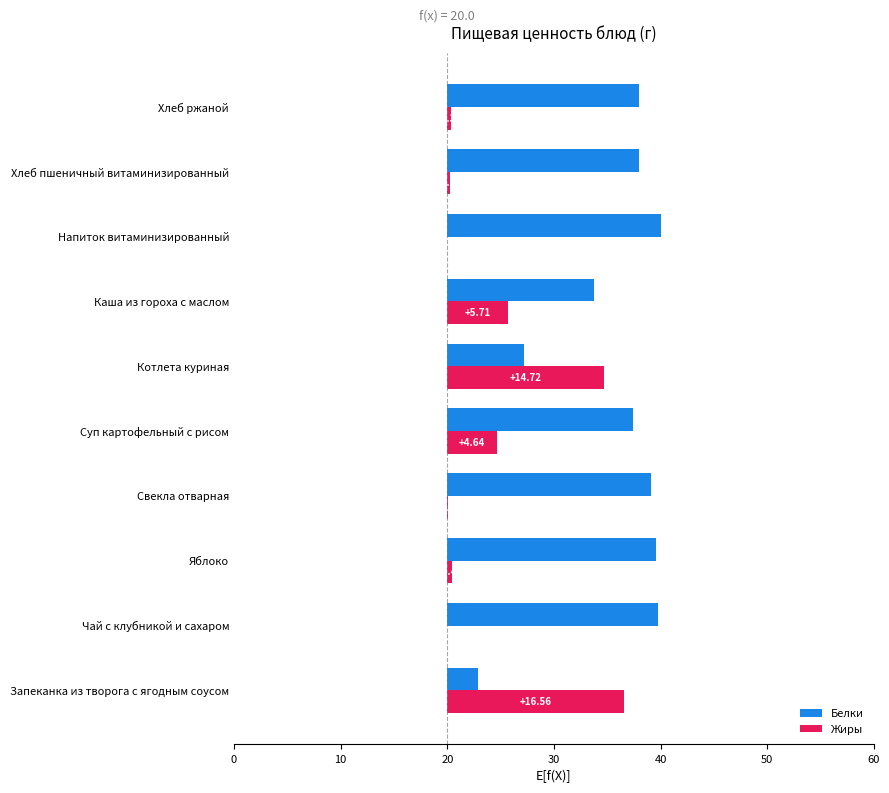

How many groups of bars are there?

10